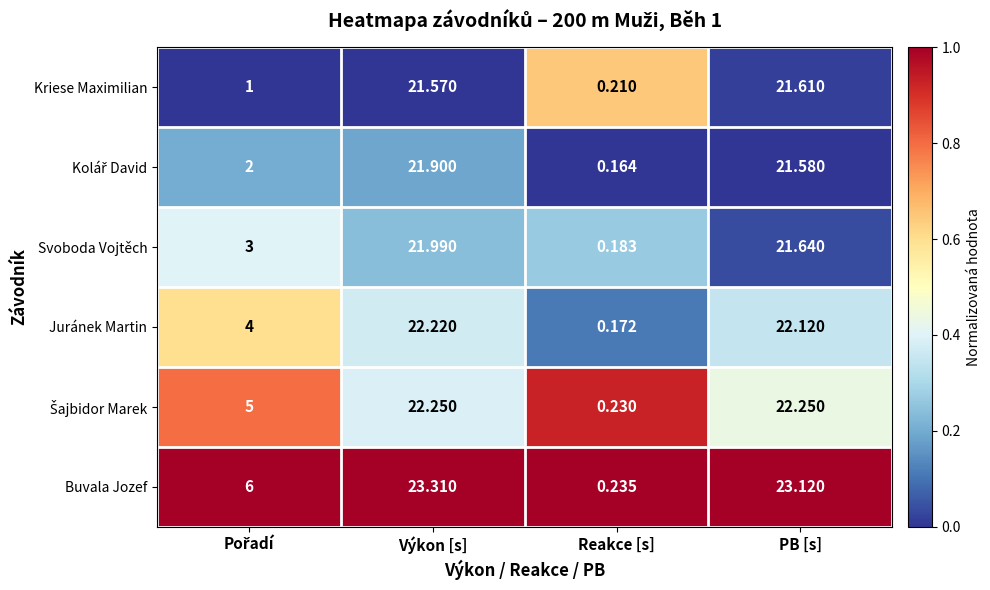

Which series has the largest range (max minus min)?

Buvala Jozef